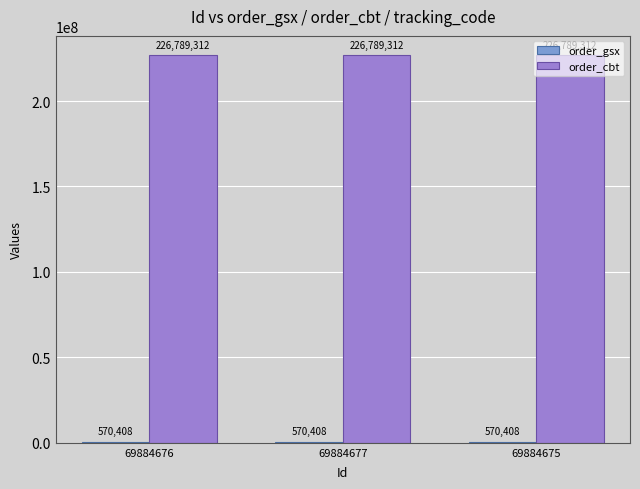

What is the greatest value displayed?

226789312